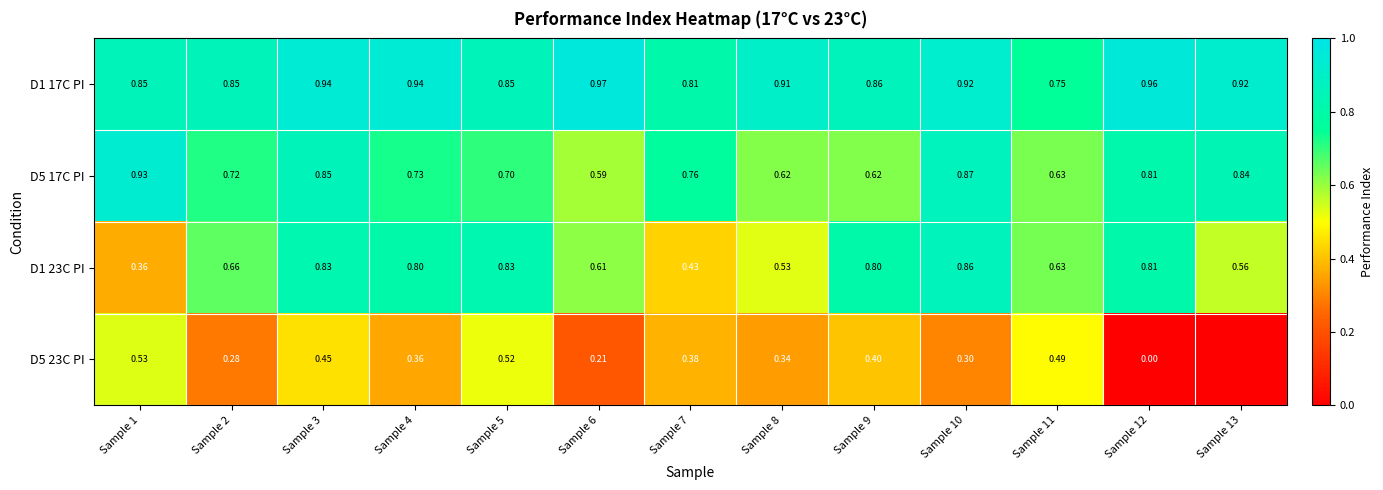

How many data points does each series have?

13